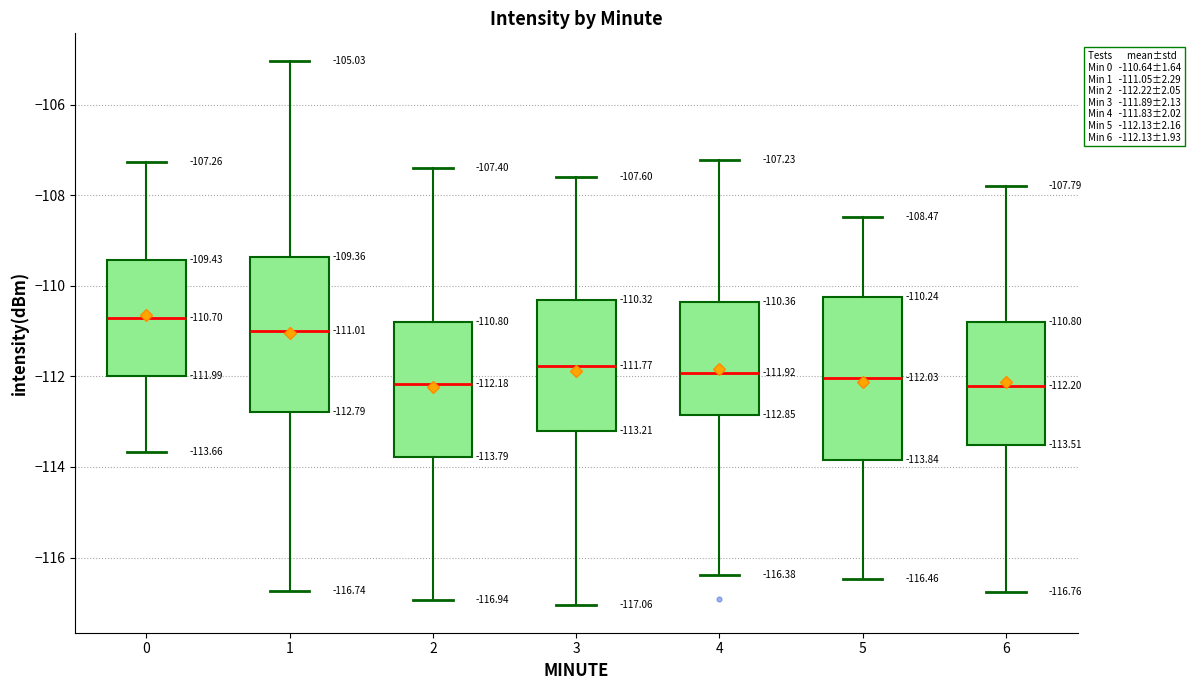

Which box has the highest median line?

0